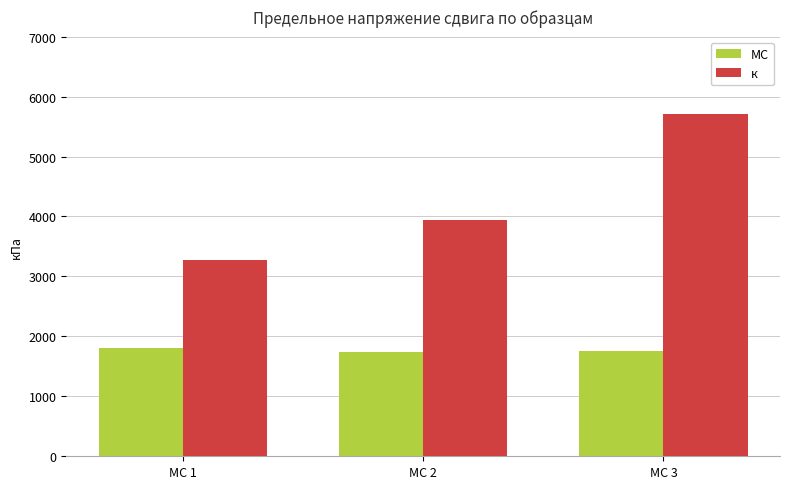

At how many categories does at least one series exceed 2738?

3